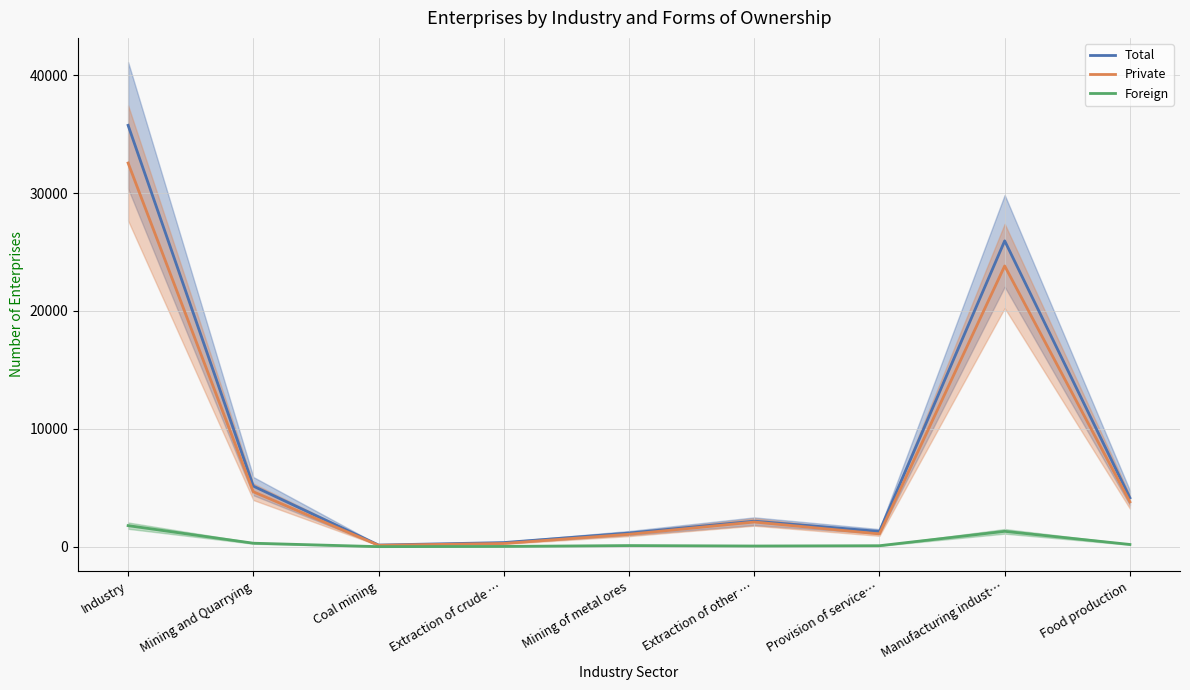

What is the difference between the second highest and second lowest values in the Total series?

25586